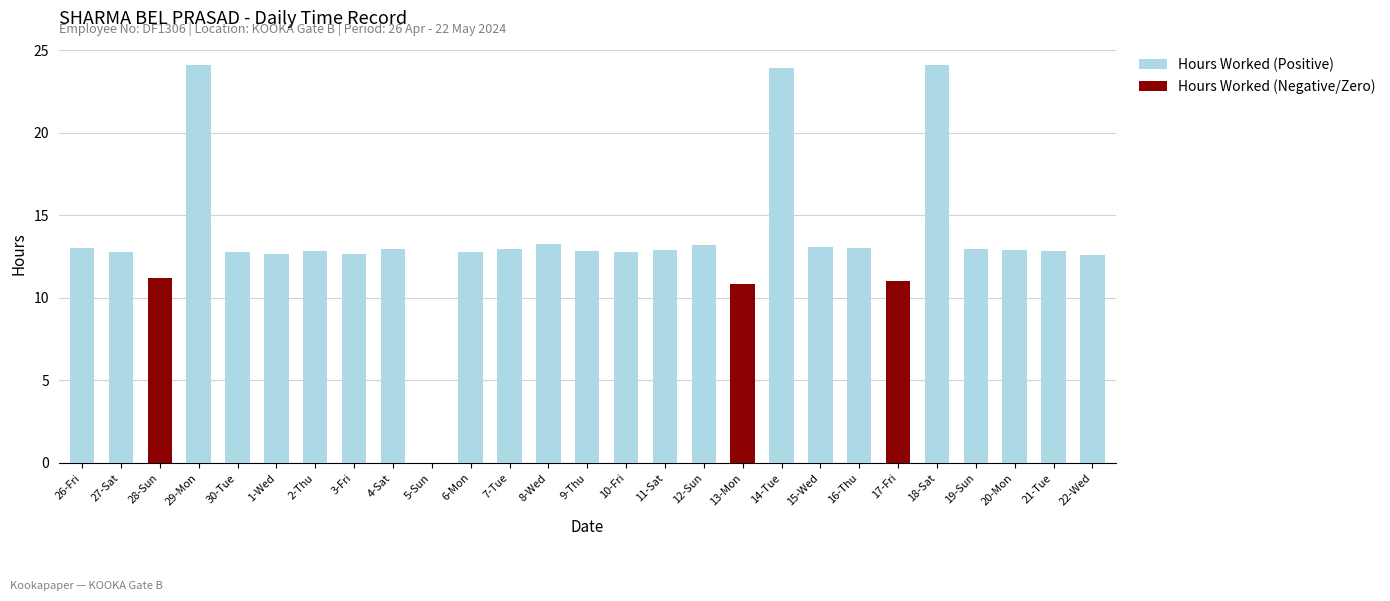

At which category is the sum across all series the highest?

18-Sat